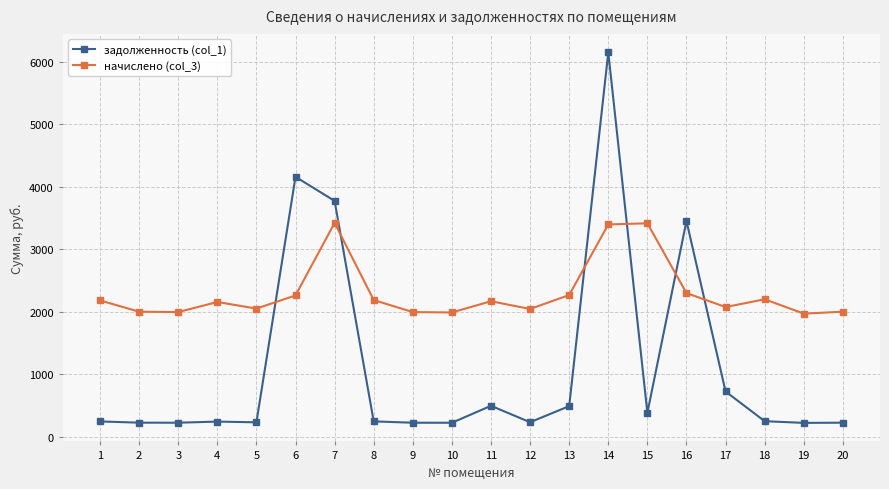

What is the spread (max minus min) of values at 10?

1766.4